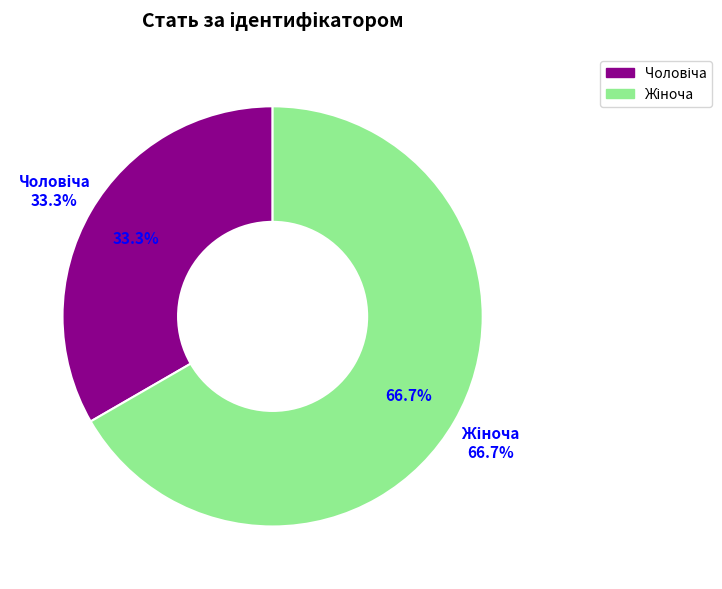

Which category has the biggest portion of the pie?

Жіноча